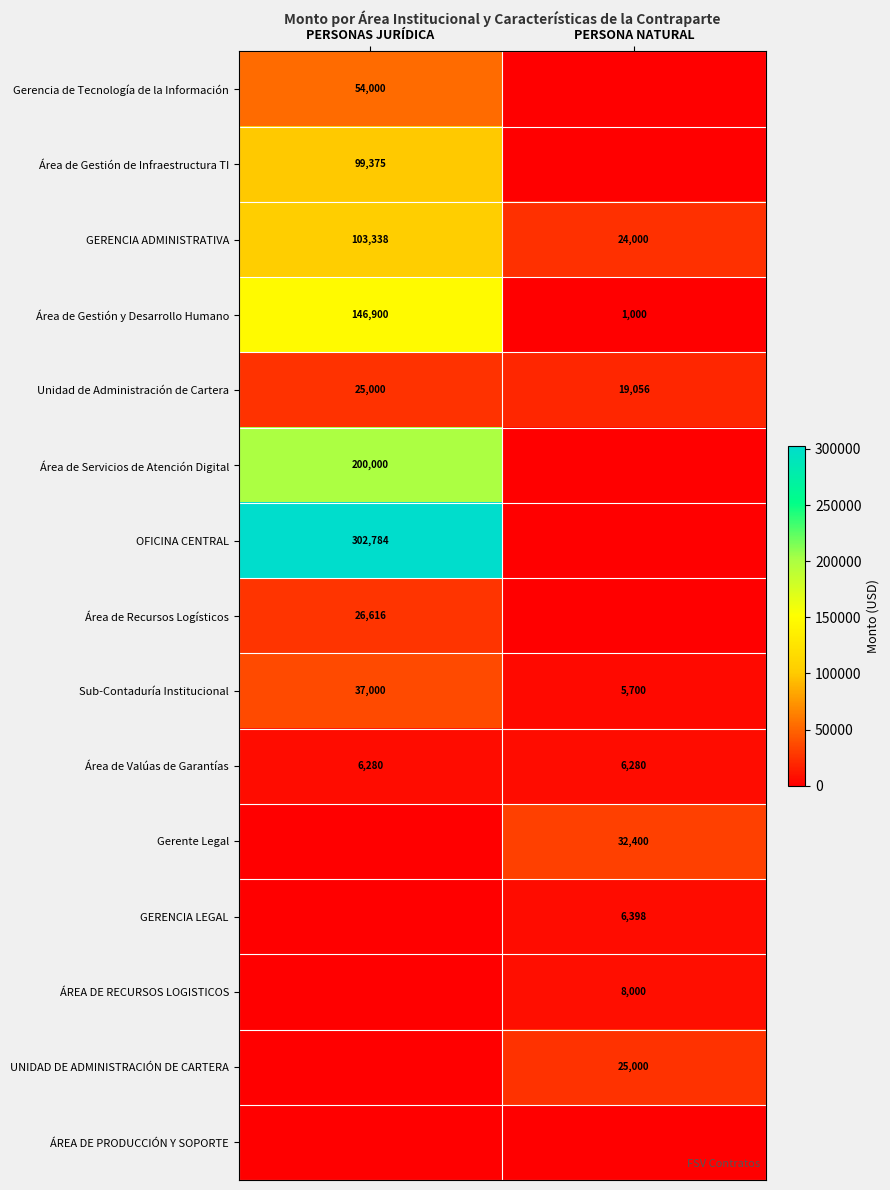

Is the value of Sub-Contaduría Institucional at PERSONAS JURÍDICA greater than the value of Área de Valúas de Garantías at PERSONAS JURÍDICA?

Yes